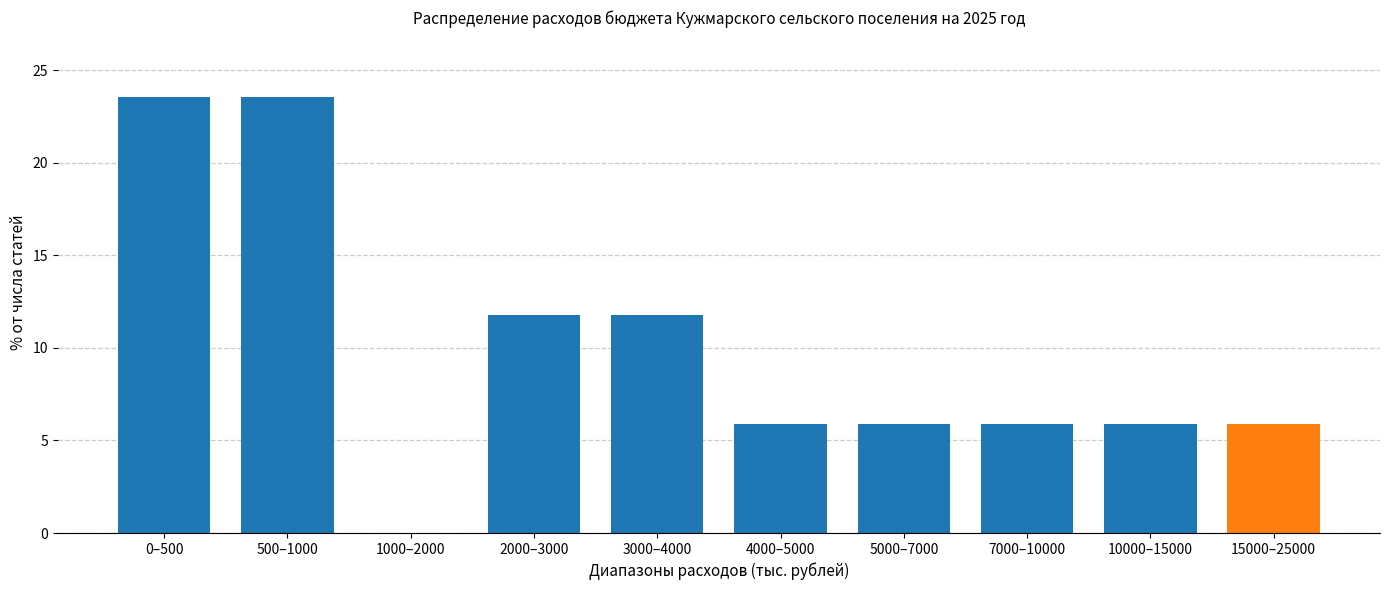

Reading left to right, extract all data points from this chart.

0–500=23.5	500–1000=23.5	1000–2000=0.0	2000–3000=11.8	3000–4000=11.8	4000–5000=5.9	5000–7000=5.9	7000–10000=5.9	10000–15000=5.9	15000–25000=5.9